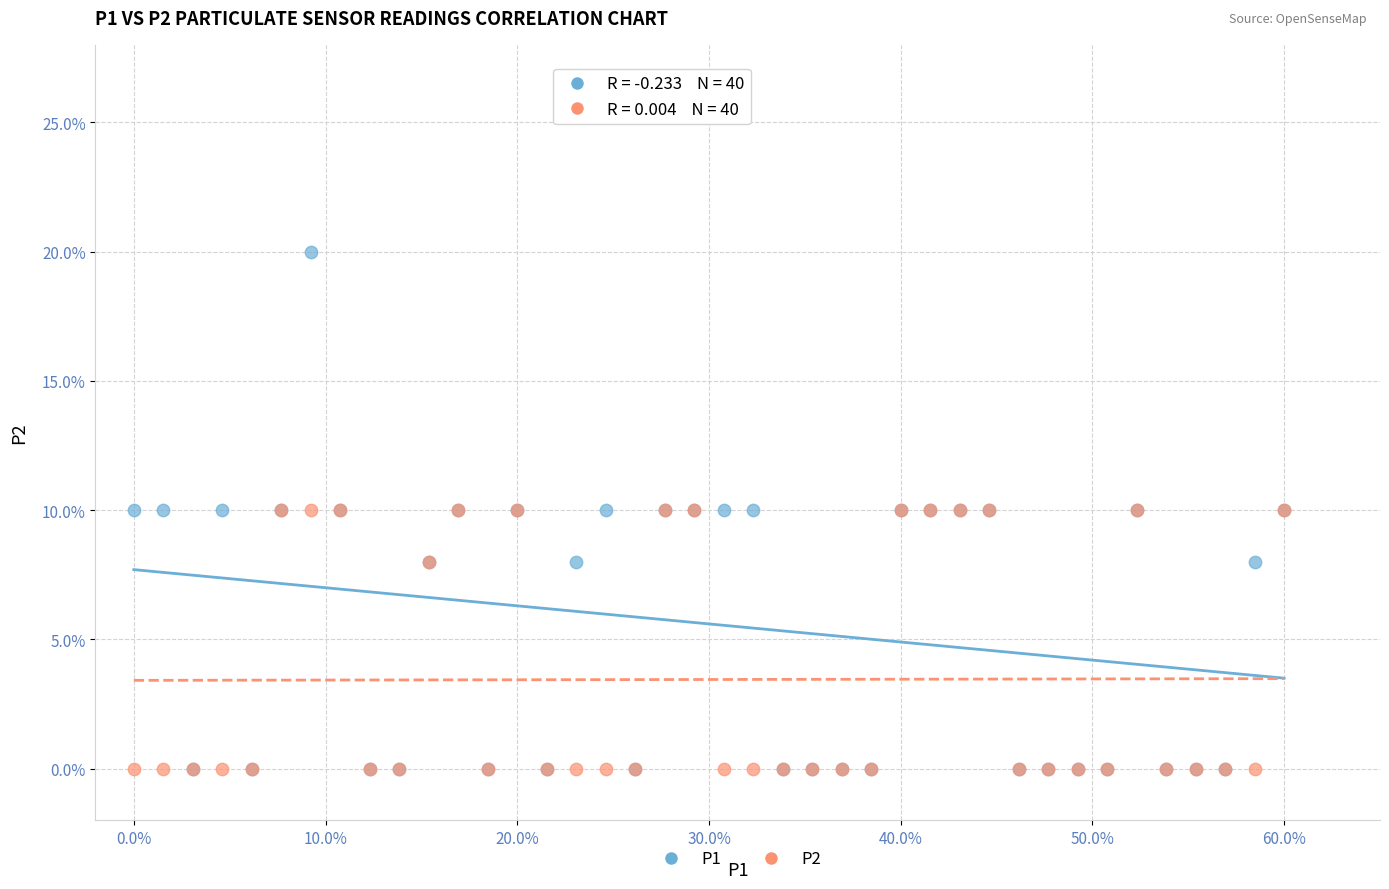

Which series reaches the maximum Y coordinate?

P1